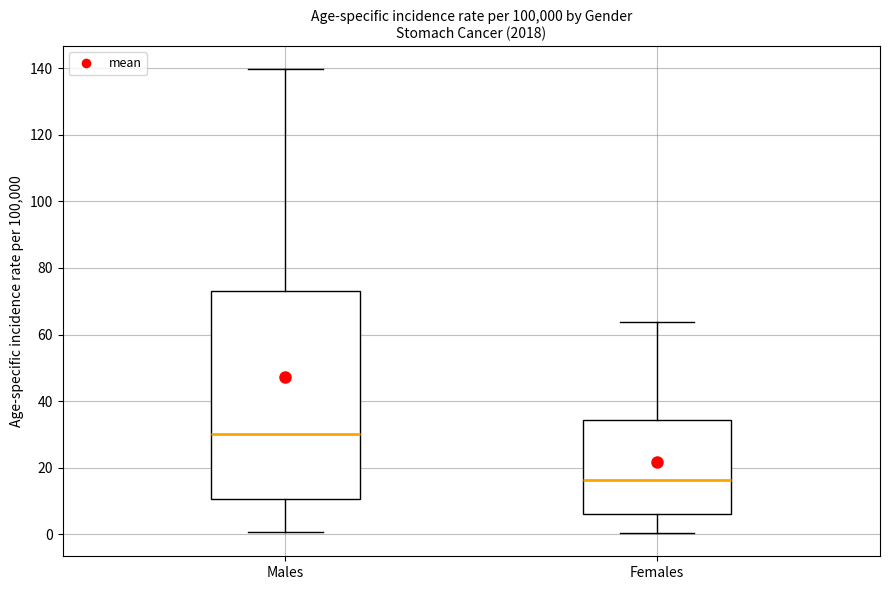

Comparing the boxes themselves (not the whiskers), which one is the tallest?

Males